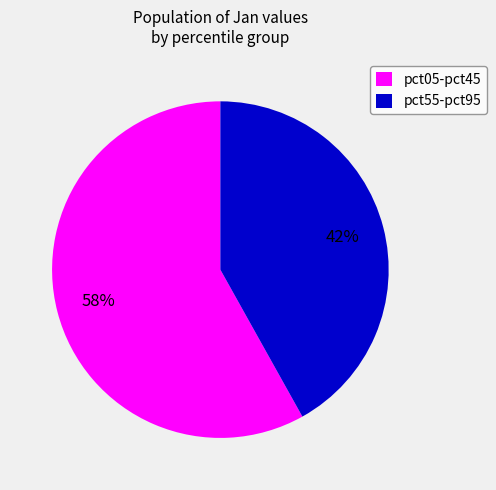

Rank the categories by value from lowest to highest.

pct55-pct95, pct05-pct45